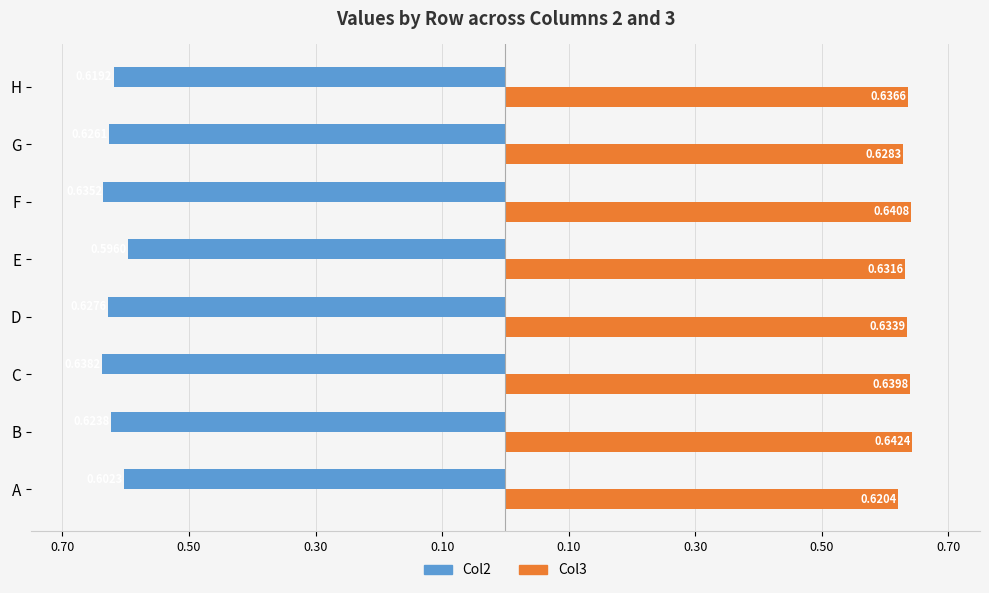

How many groups of bars are there?

8